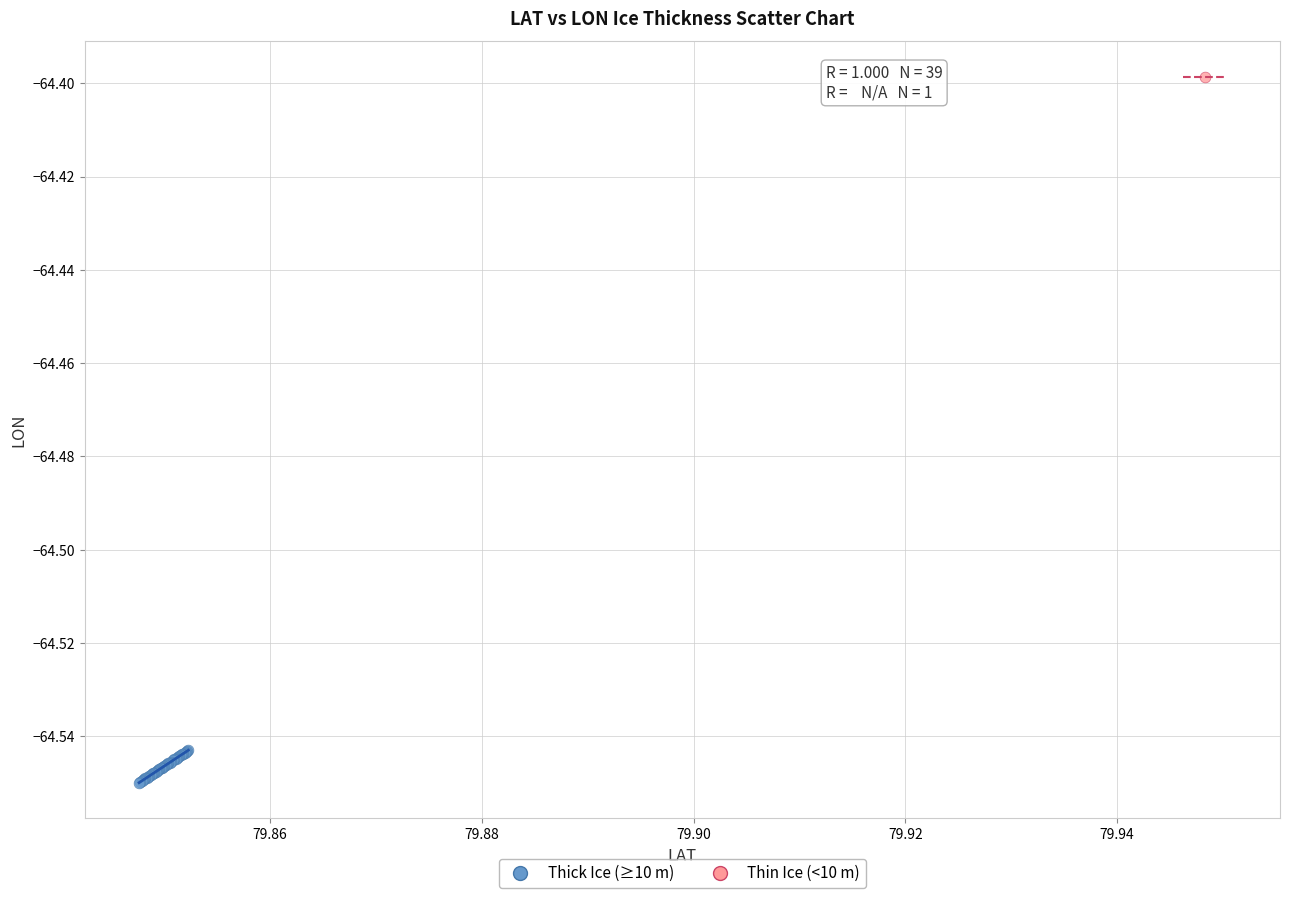

What are all the series names shown in the legend?

Thick Ice (≥10 m), Thin Ice (<10 m)